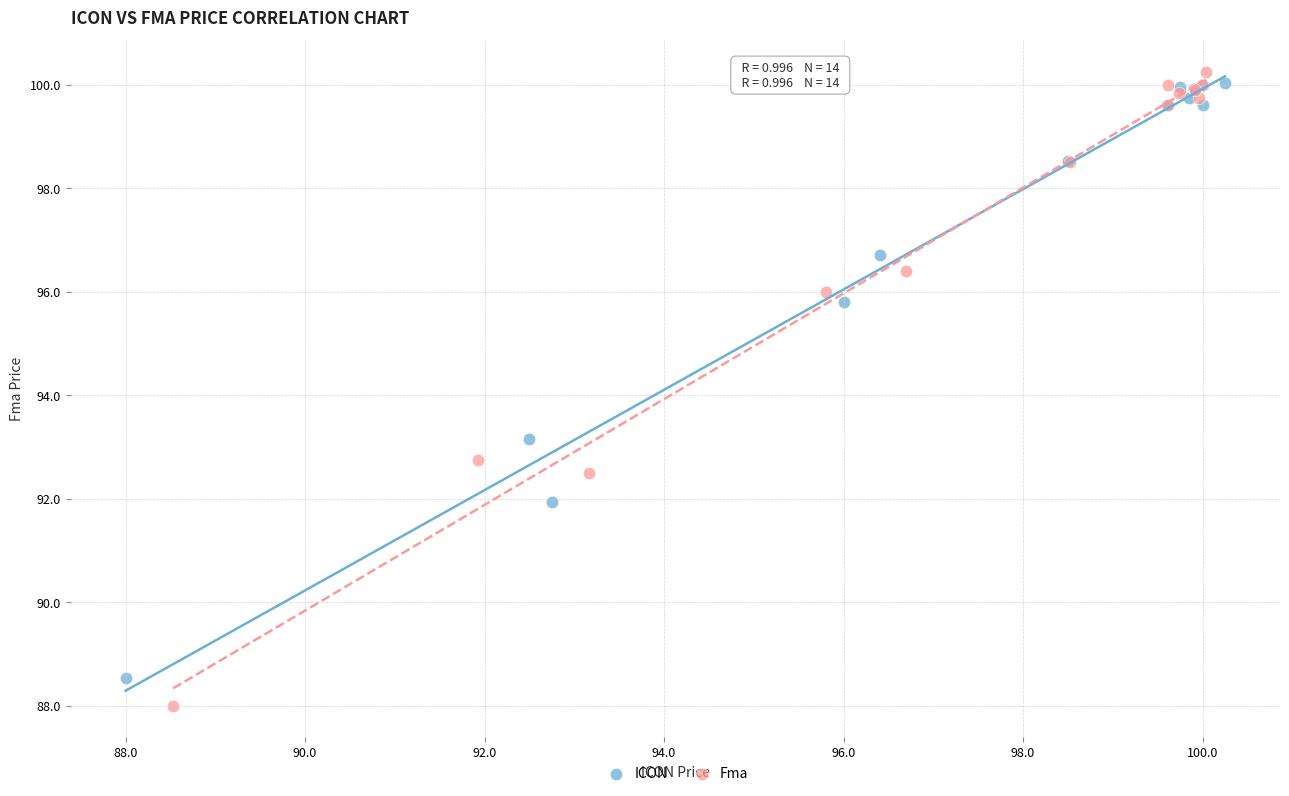

Which series has the widest spread of Y values?

Fma